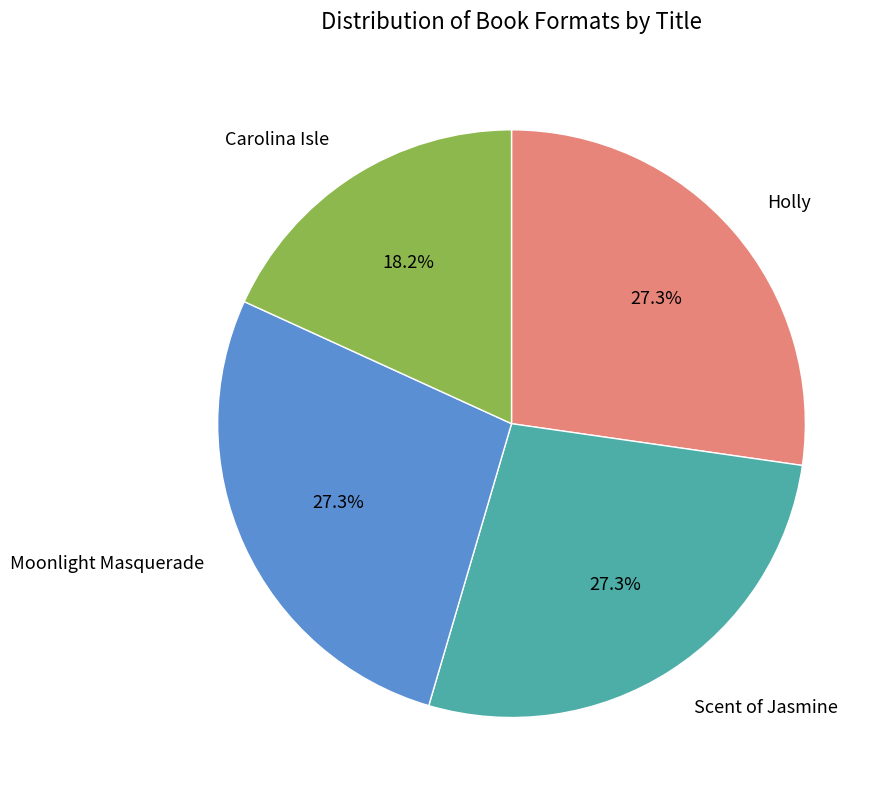

Is there any slice that represents more than half of the pie?

No